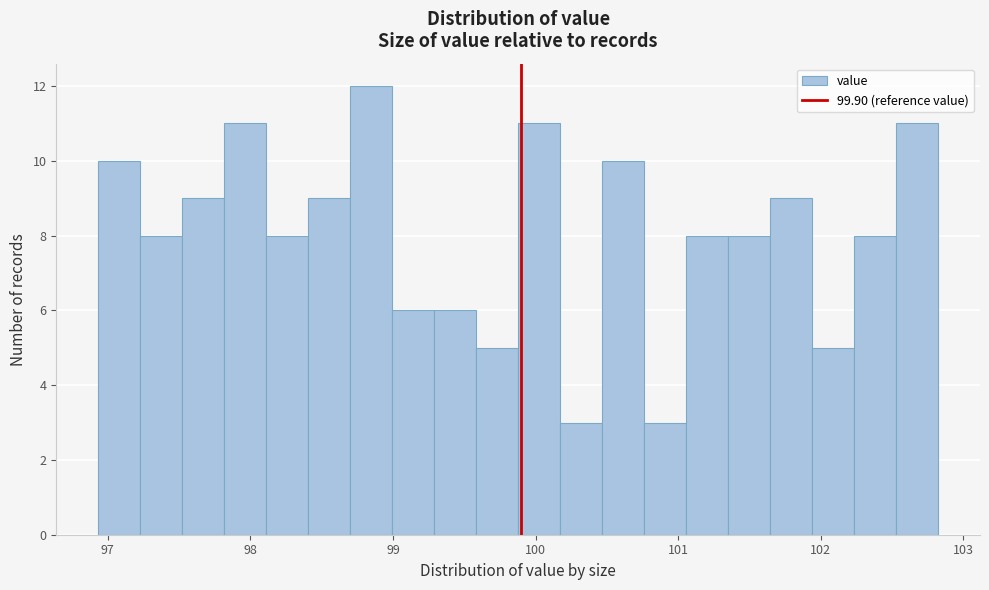

Around what value on the x-axis is the tallest bar? Give the approximate position of its centre, as read against the axis.

98.8